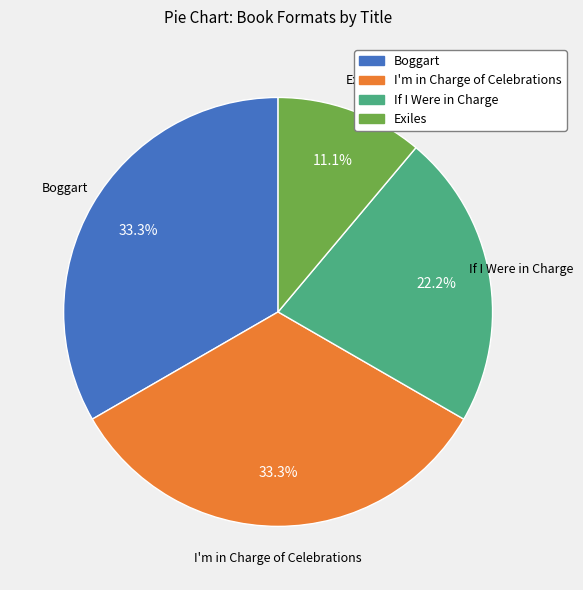

To the nearest percent, what is the average slice percentage?

25%